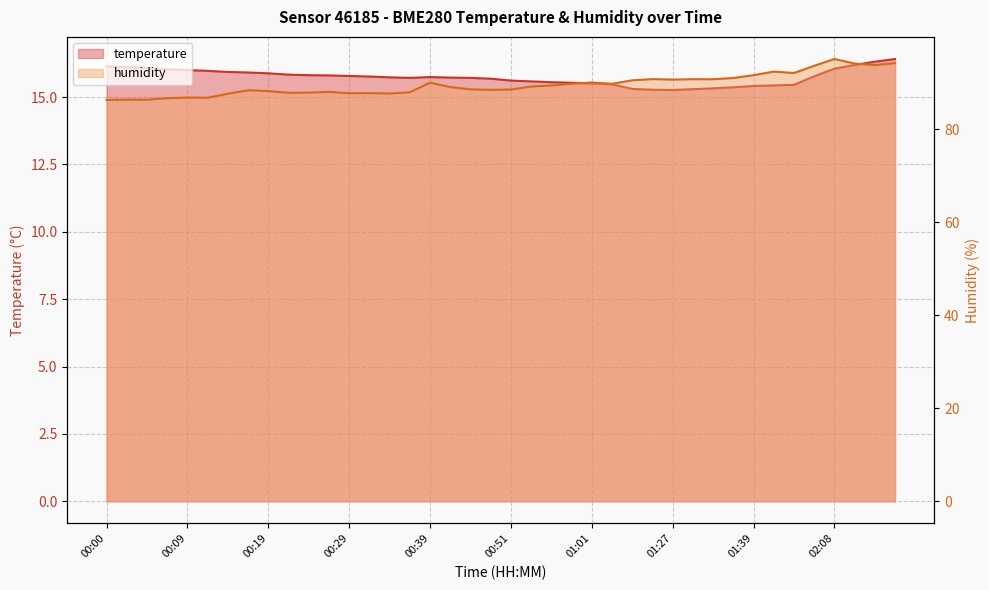

How many interior local valleys does the temperature series have?

2